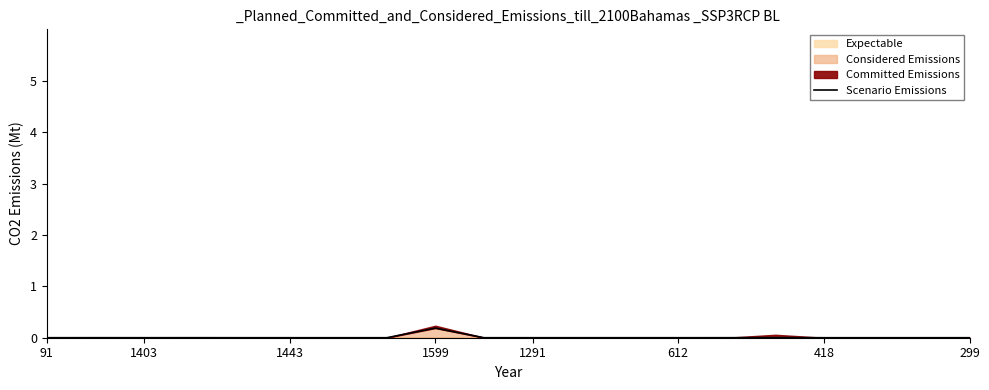

Reading left to right, extract all data points from this chart.

0.0	0.0	0.0	0.0	0.0	0.0	0.0	0.0	0.2	0.0	0.0	0.0	0.0	0.0	0.0	0.0	0.0	0.0	0.0	0.0